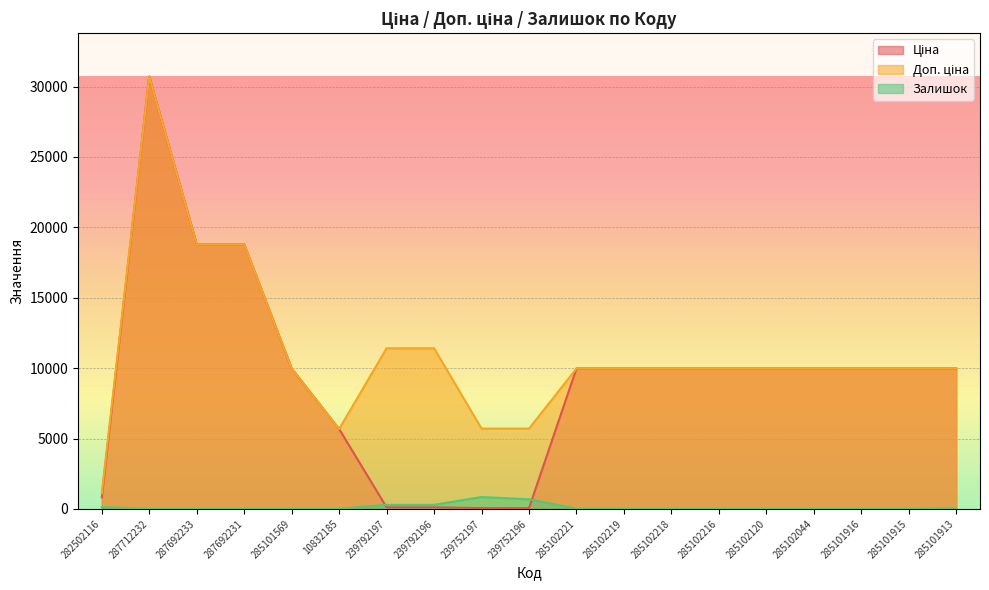

Is it true that Залишок equals 683.0 at 239752196?

True